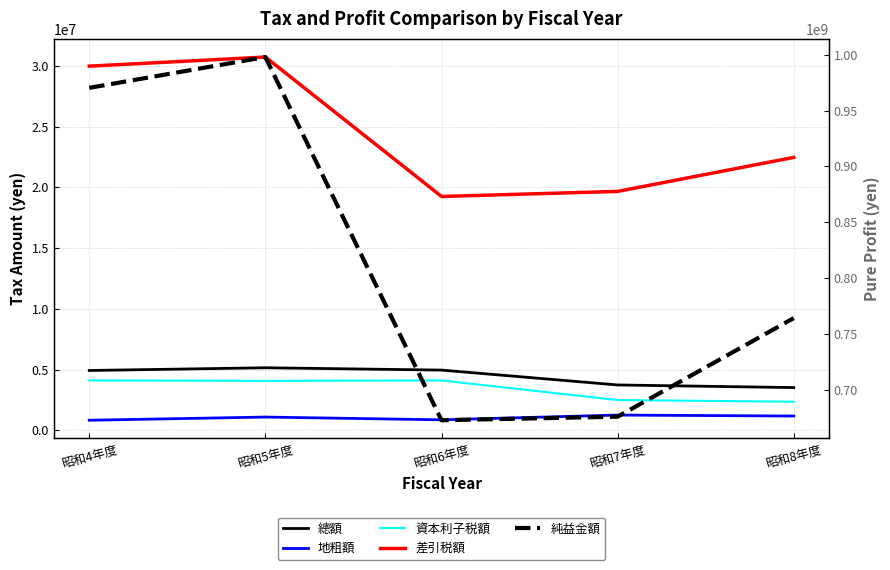

What is the value of the 地粗額 point at the 2nd from the left?

1080636